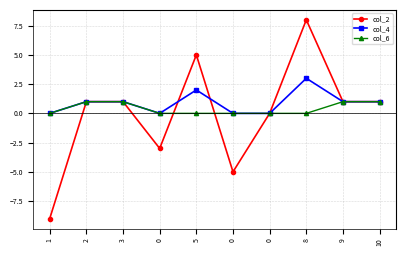

What are all the series names shown in the legend?

col_2, col_4, col_6